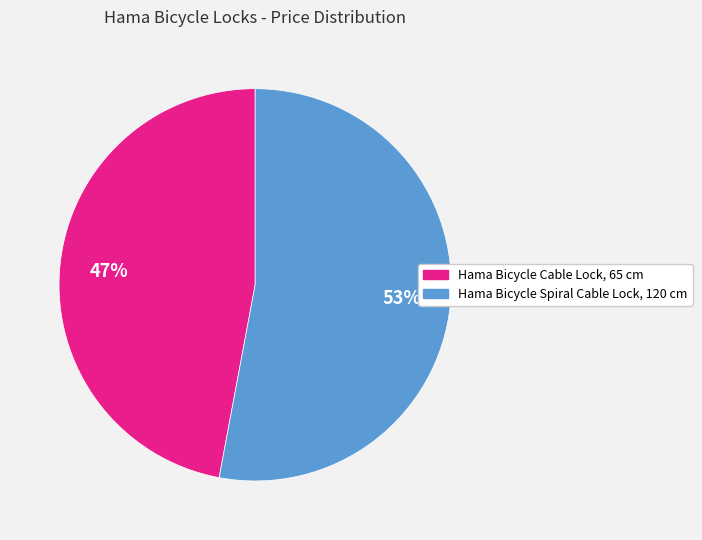

To the nearest percent, what is the average slice percentage?

50%